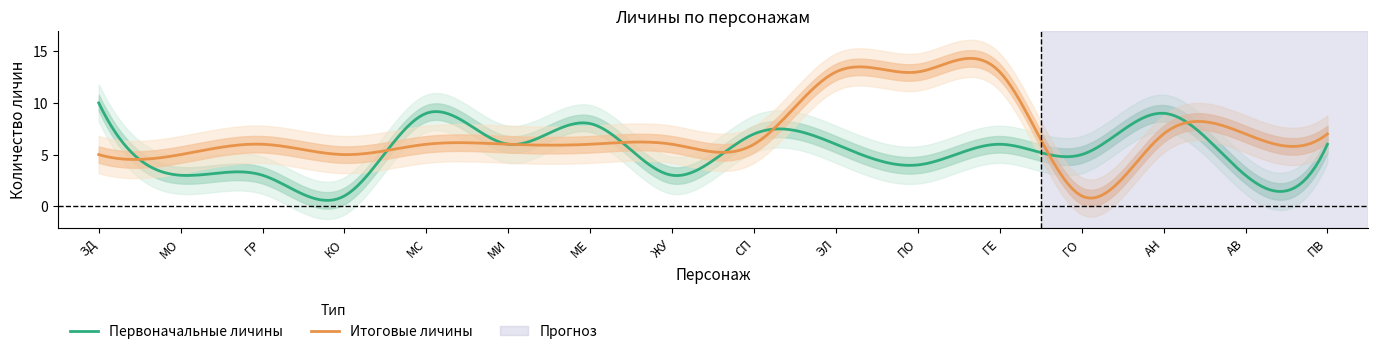

What is the maximum value for Итоговые личины?

14.3